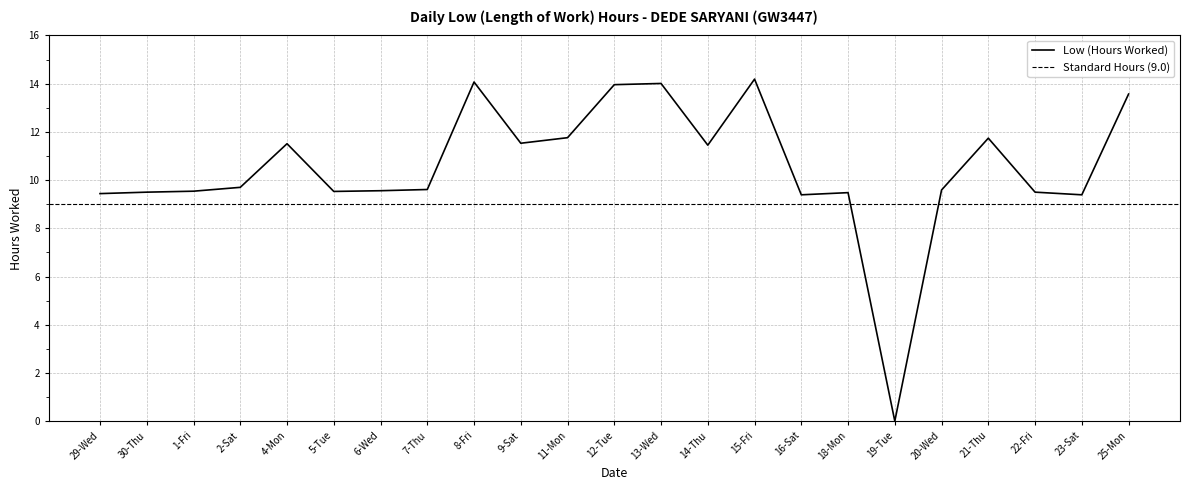

Does the chart have visible grid lines?

Yes